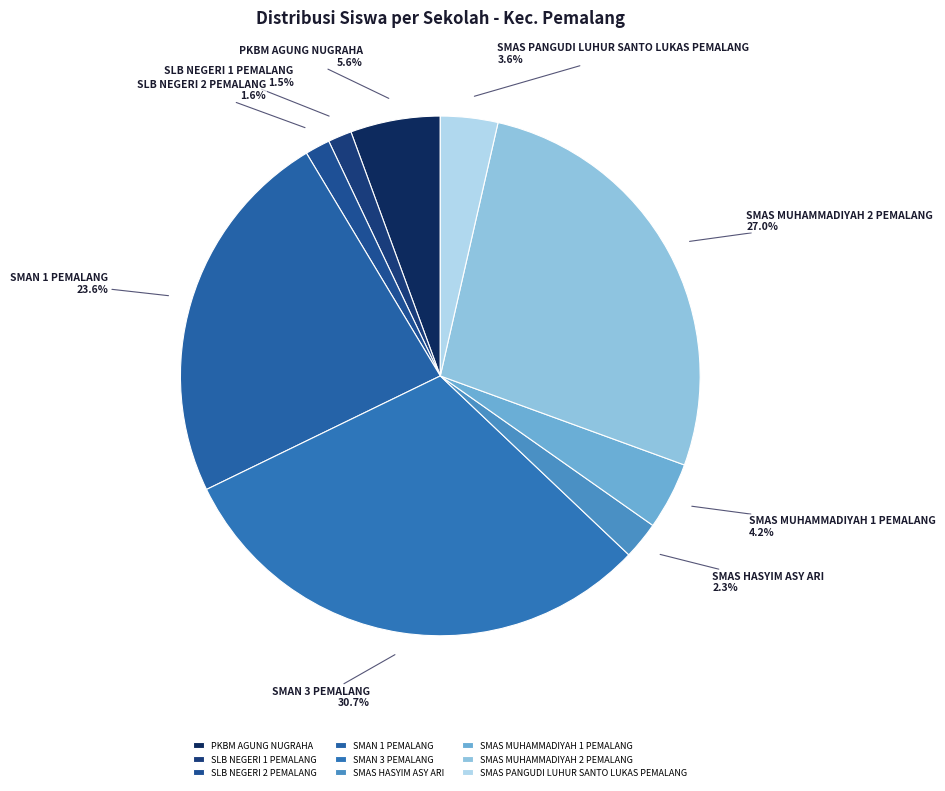

Do SMAS PANGUDI LUHUR SANTO LUKAS PEMALANG and SMAN 1 PEMALANG together represent more than half of the pie?

No